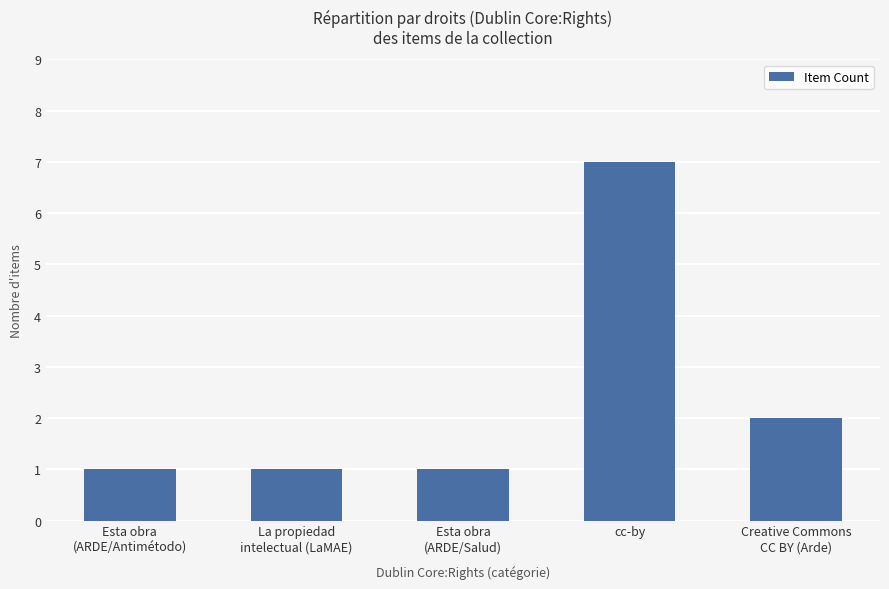

At which category does the chart reach its peak across all series?

cc-by